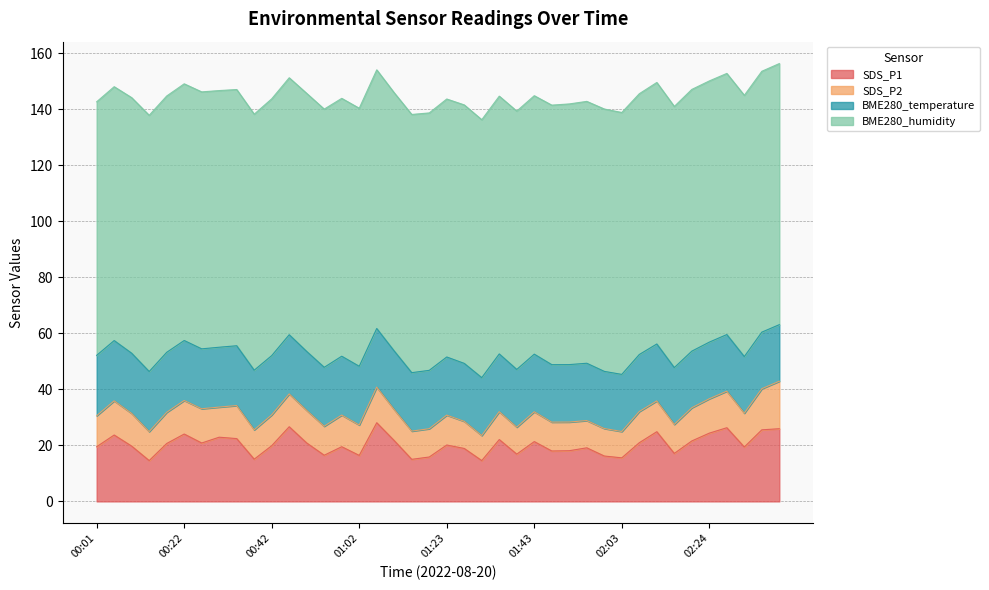

How many interior local valleys does the SDS_P1 series have?

12